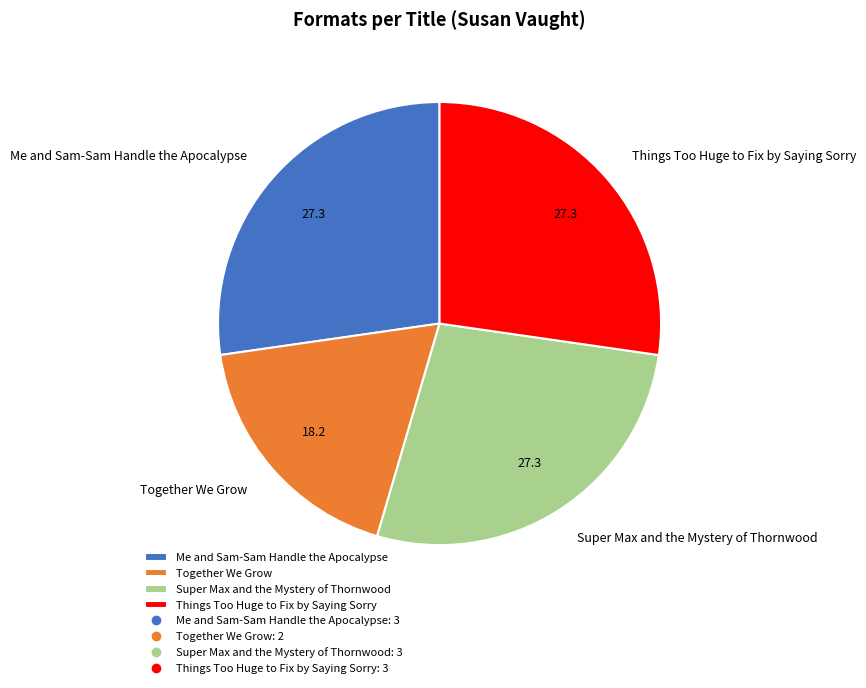

Which slice is the smallest?

Together We Grow